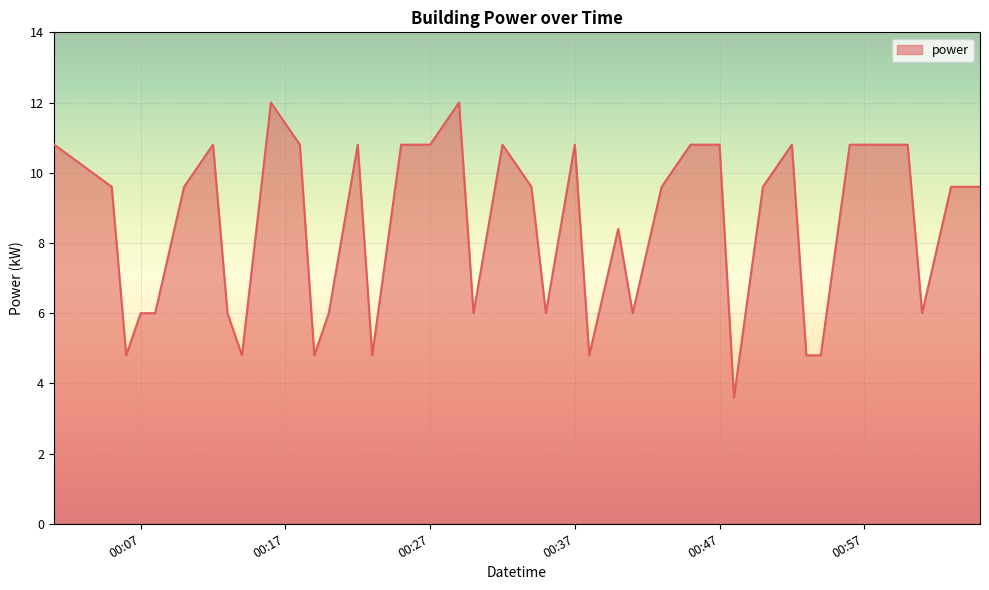

What is the greatest value displayed?

12.0